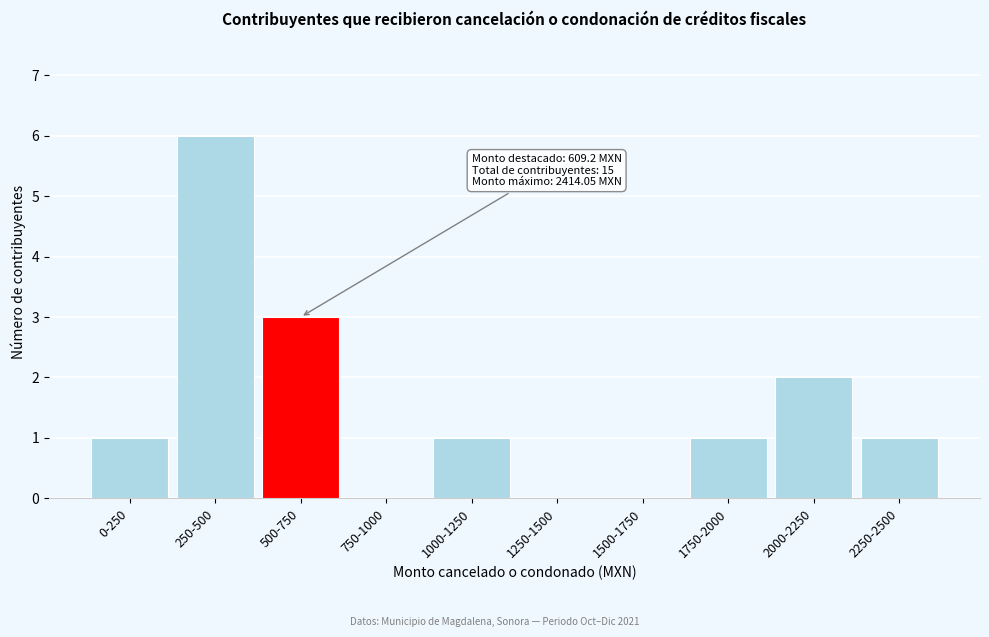

Reading left to right, list all the values displayed in this chart.

0-250=1	250-500=6	500-750=3	750-1000=0	1000-1250=1	1250-1500=0	1500-1750=0	1750-2000=1	2000-2250=2	2250-2500=1